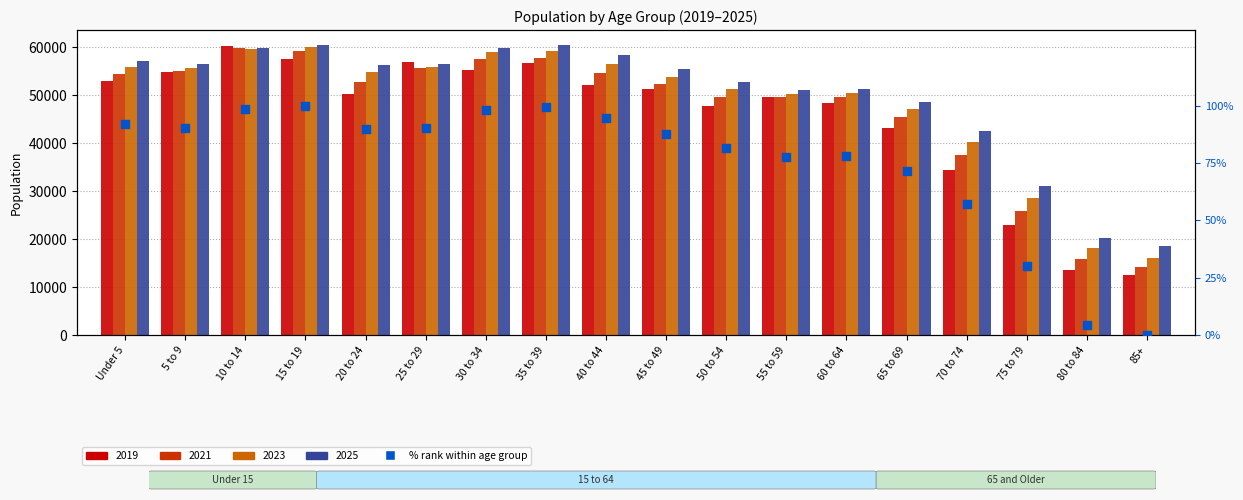

What is the change in value from Under 5 to 40 to 44?

+2.7